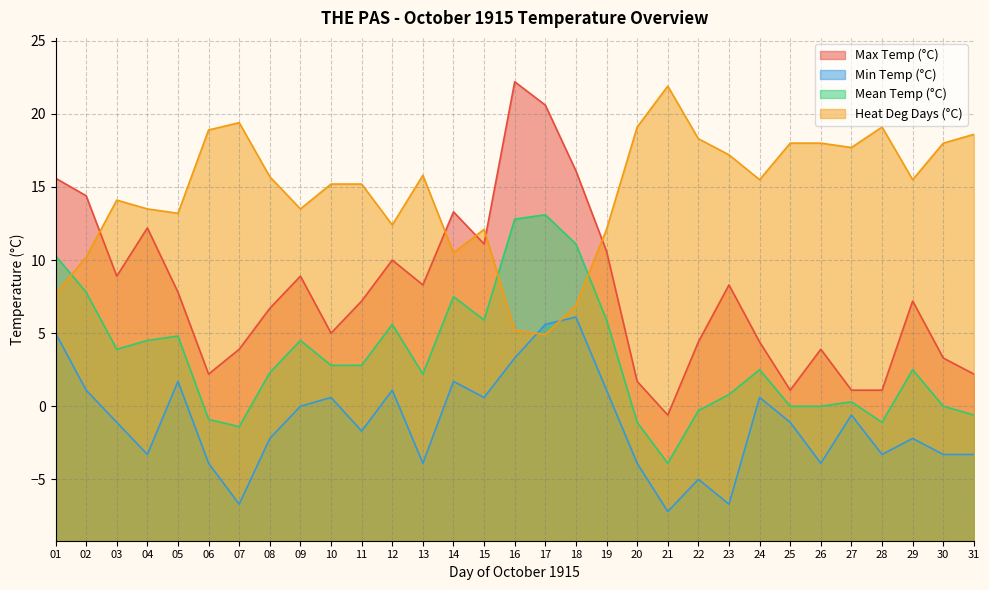

What is the value of the Max Temp (°C) point at the 27th from the left?

1.1